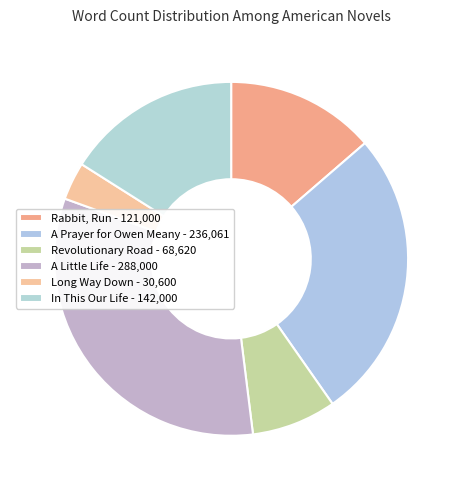

What percentage is NOT represented by In This Our Life?

84.0%